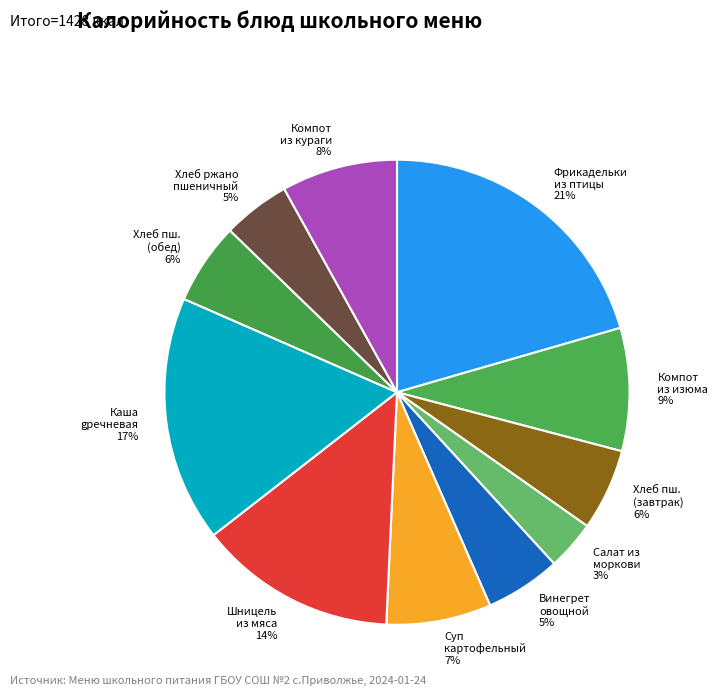

How many slices are in this pie chart?

11